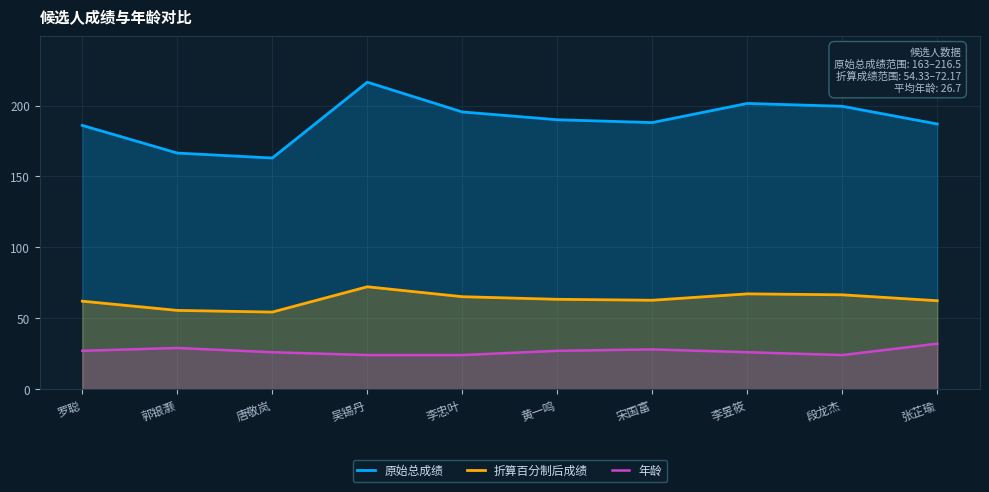

At which category does 原始总成绩 reach its first local valley?

唐敬岚